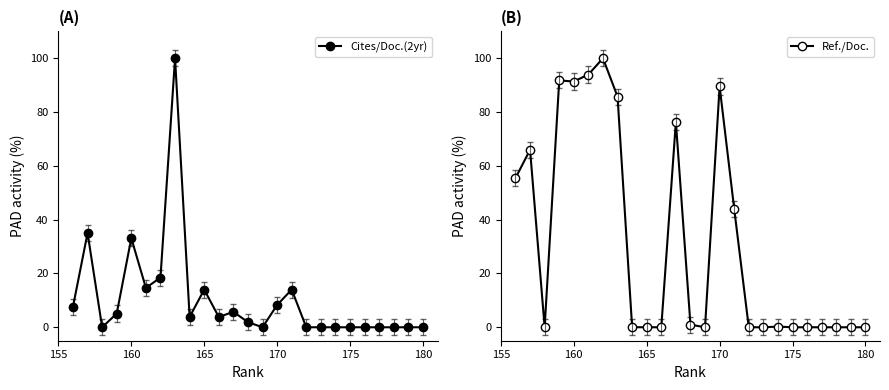

At how many categories does at least one series exceed 49?

9